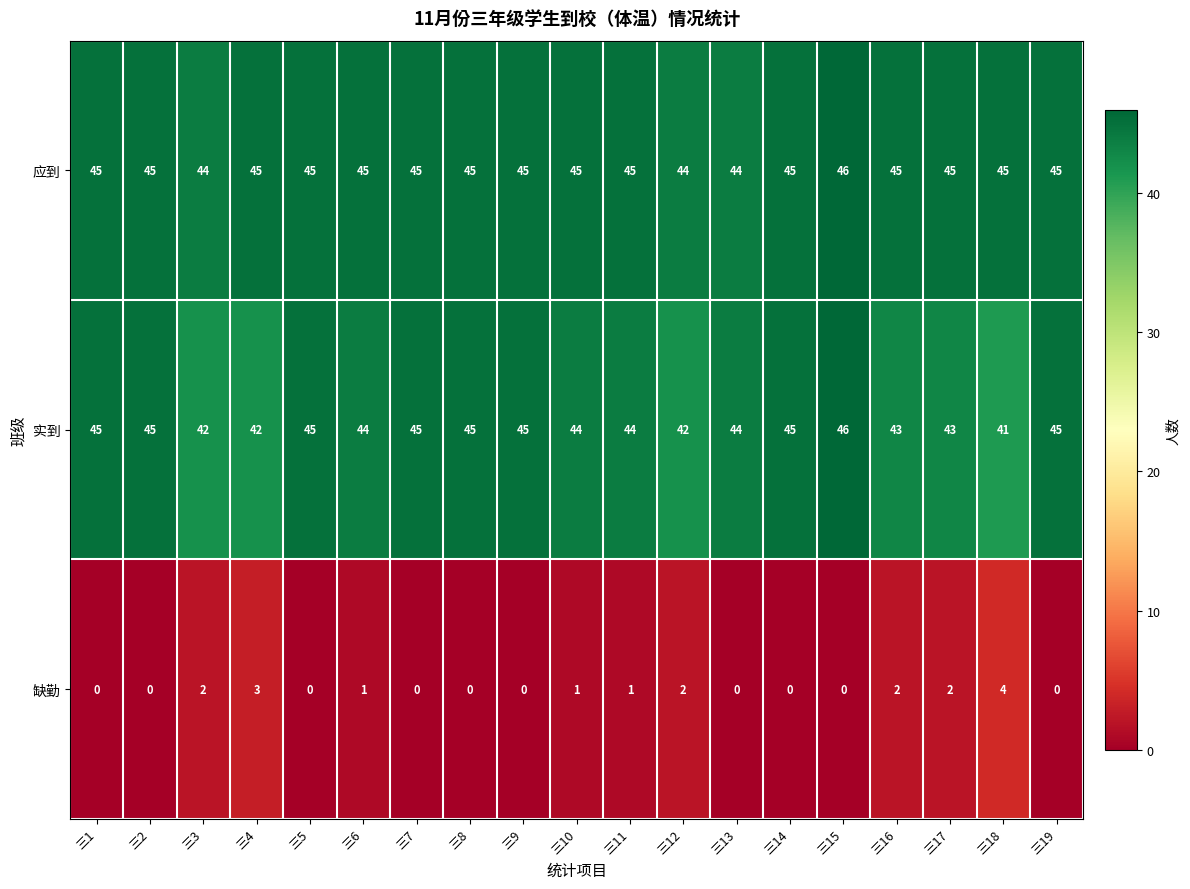

At 三18, list the series in order from smallest to largest.

缺勤, 实到, 应到